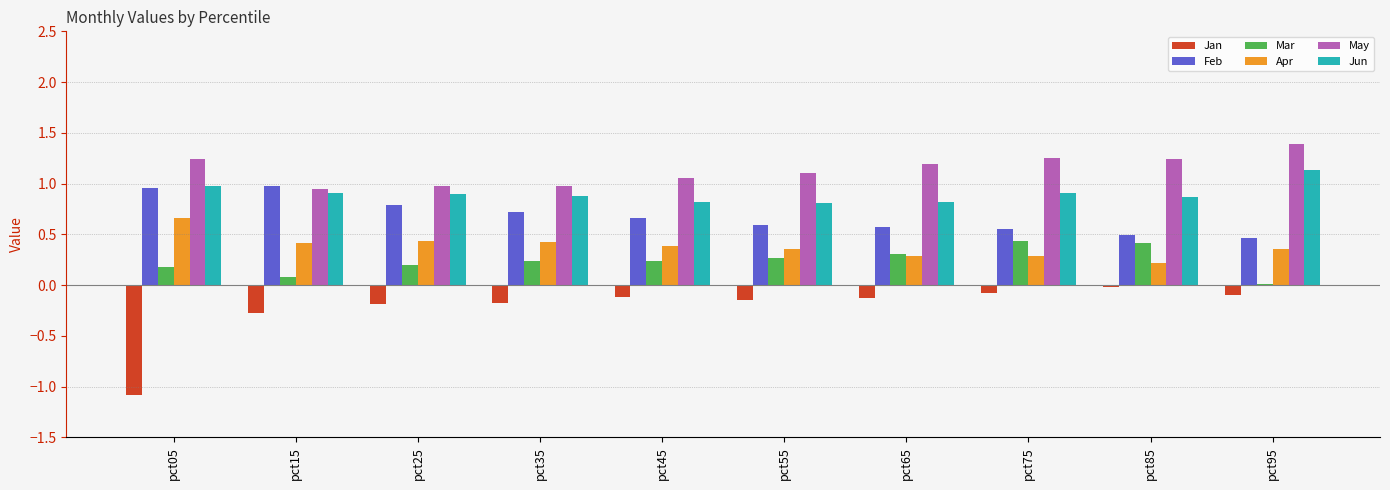

The value of May at pct85 is 0.4. True or false?

False